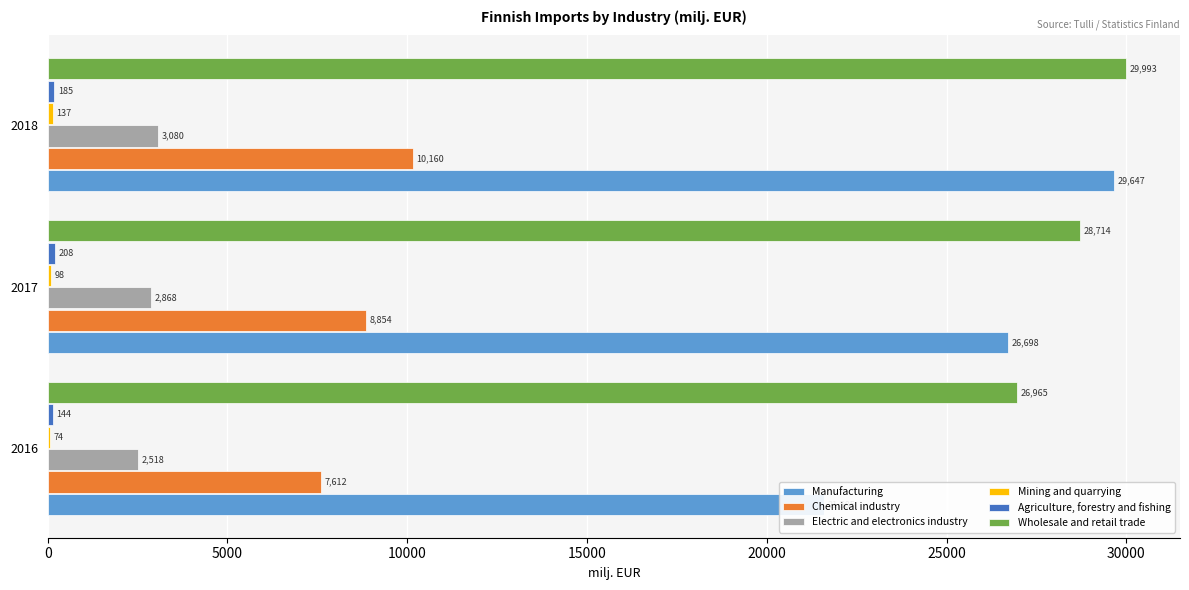

What is the maximum value shown in the chart?

29992.5